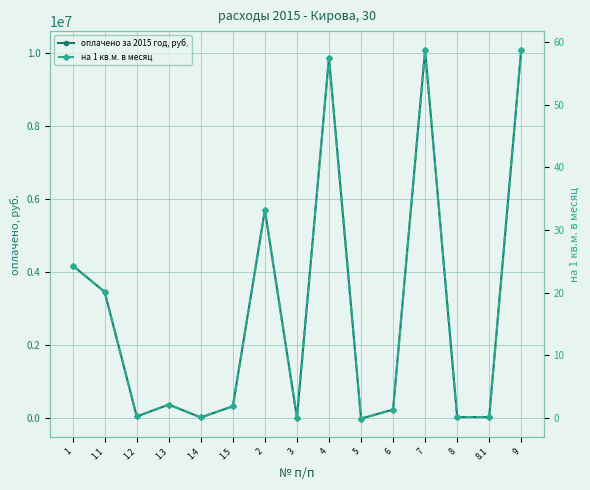

True or false: оплачено за 2015 год, руб. and на 1 кв.м. в месяц cross at least once.

True